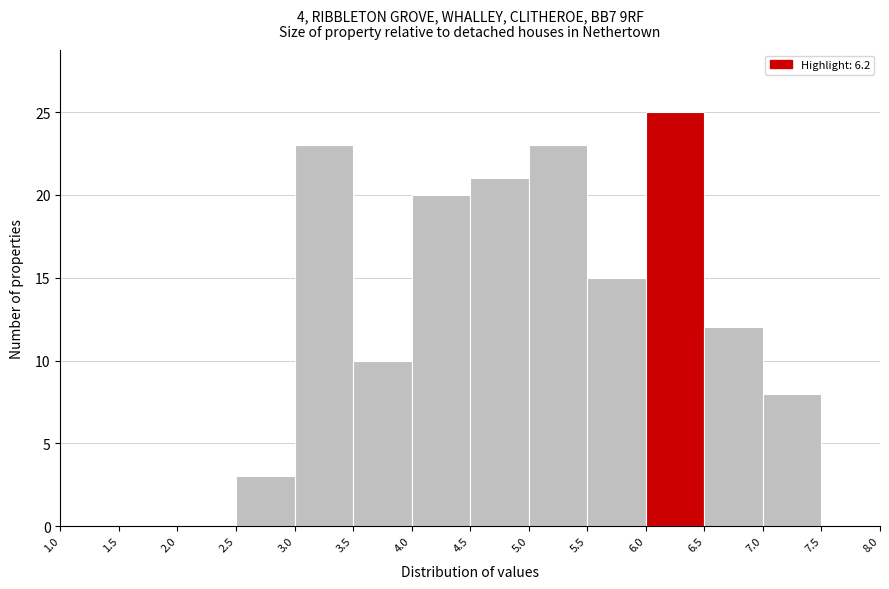

Over which range of the x-axis is the bar tallest?

6.0 to 6.5